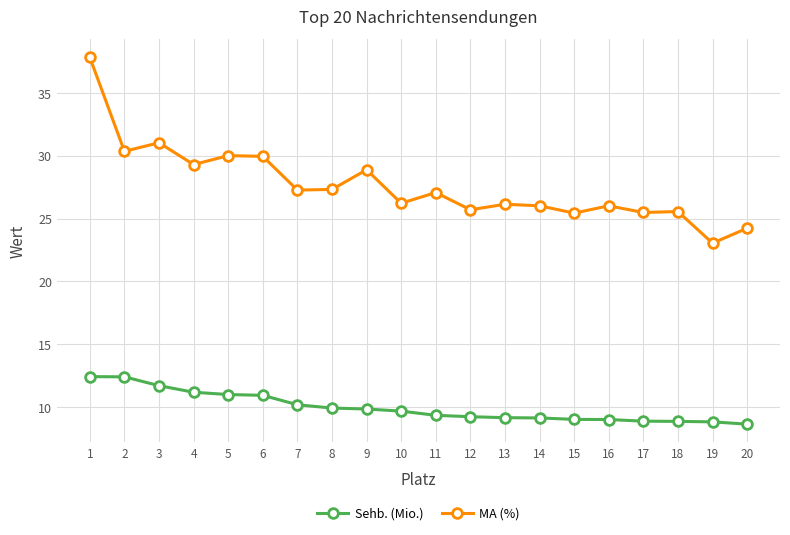

How many values in the MA (%) series exceed 27?

10